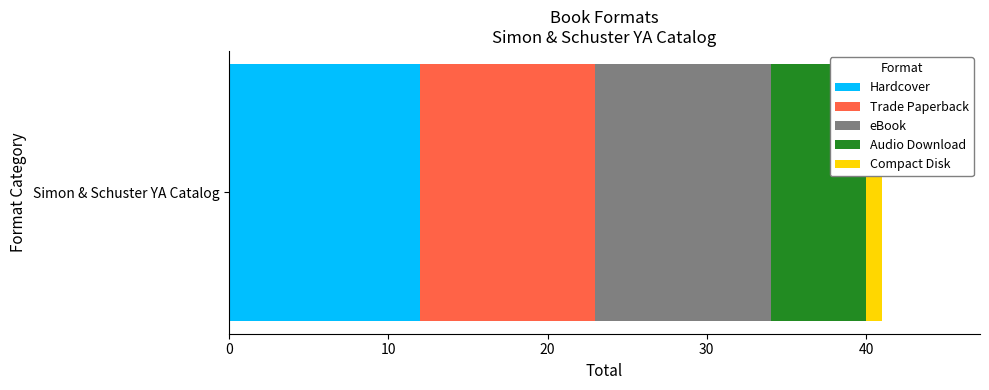

What is the minimum value for Hardcover?

12